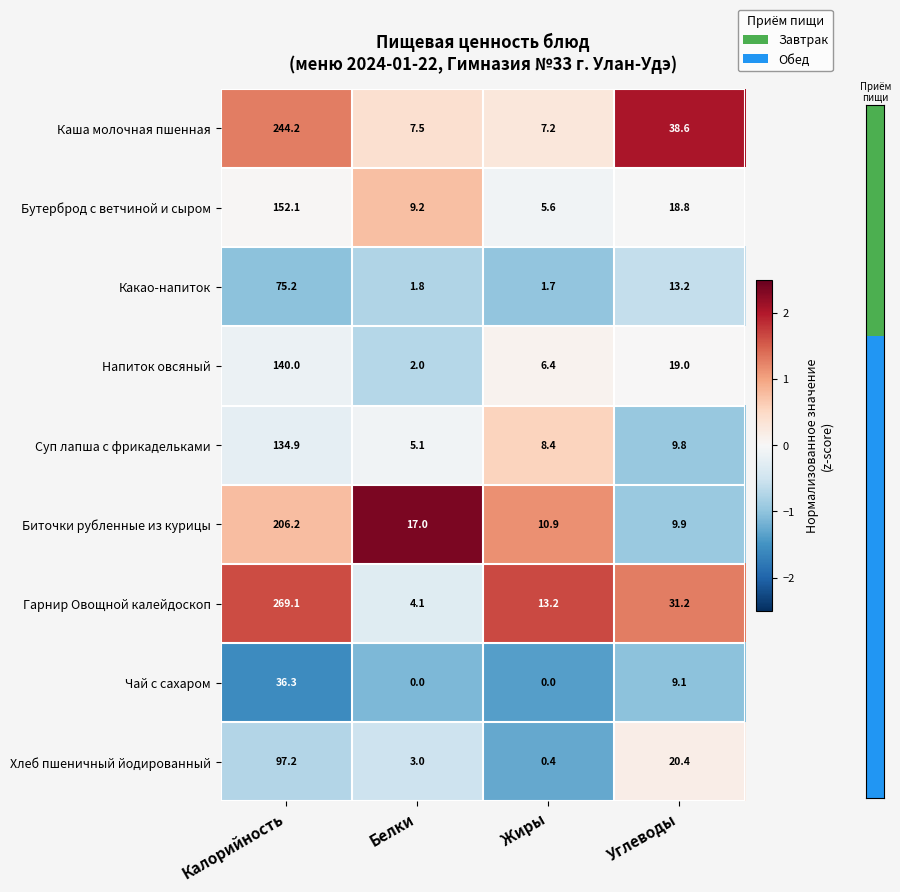

Which category has the lowest value in the Напиток овсяный series?

Белки